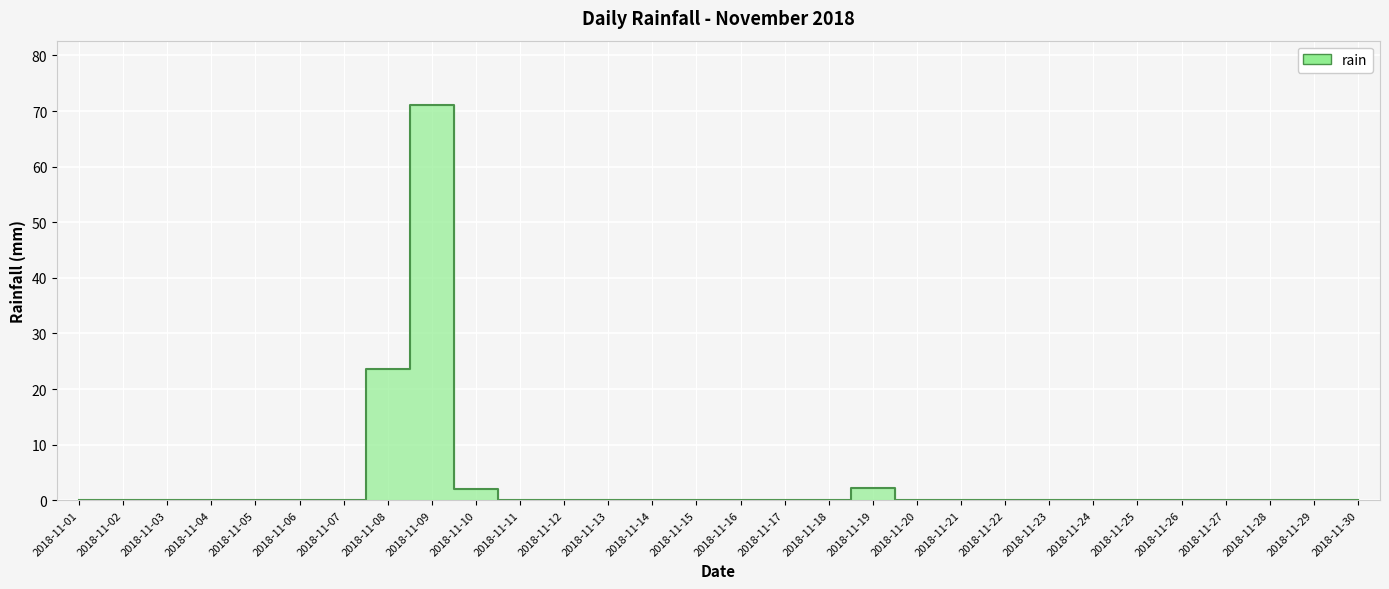

Reading left to right, list all the values displayed in this chart.

0.0	0.0	0.0	0.0	0.0	0.0	0.0	23.6	71.0	2.0	0.0	0.0	0.0	0.0	0.0	0.0	0.0	0.0	2.2	0.0	0.0	0.0	0.0	0.0	0.0	0.0	0.0	0.0	0.0	0.0